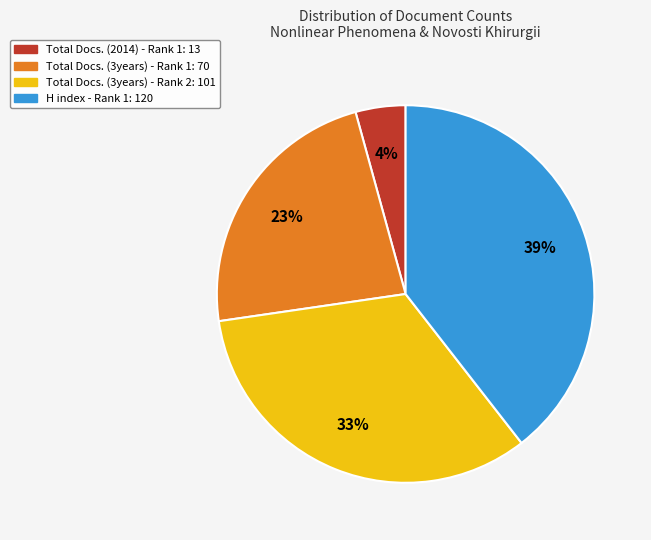

To the nearest percent, what is the difference between the largest and smallest slice percentages?

35%